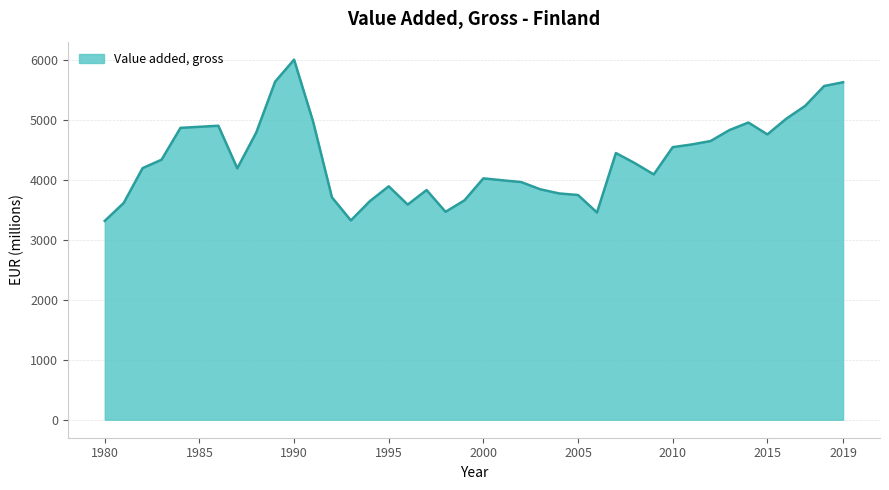

What is the difference between the maximum and minimum values?

2692.0